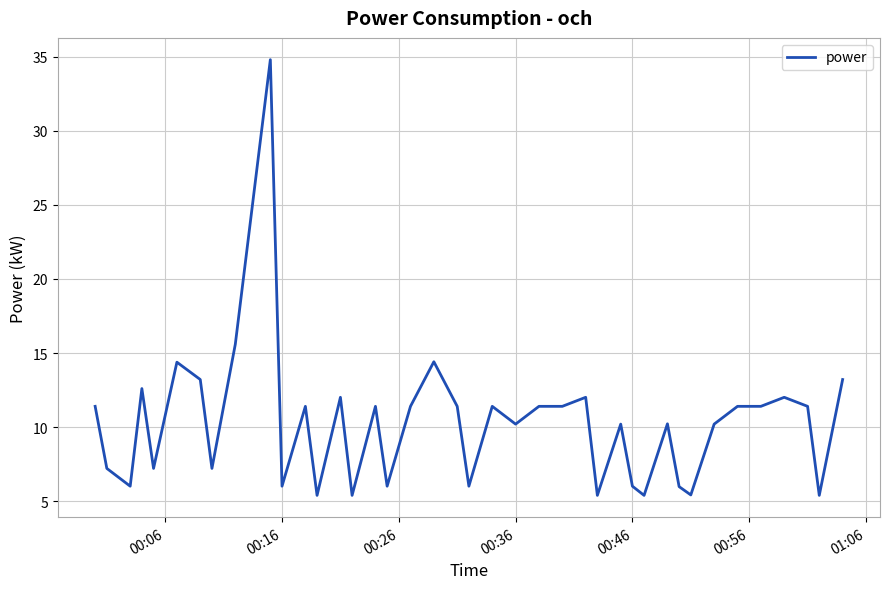

What is the difference between the maximum and minimum values?

29.4